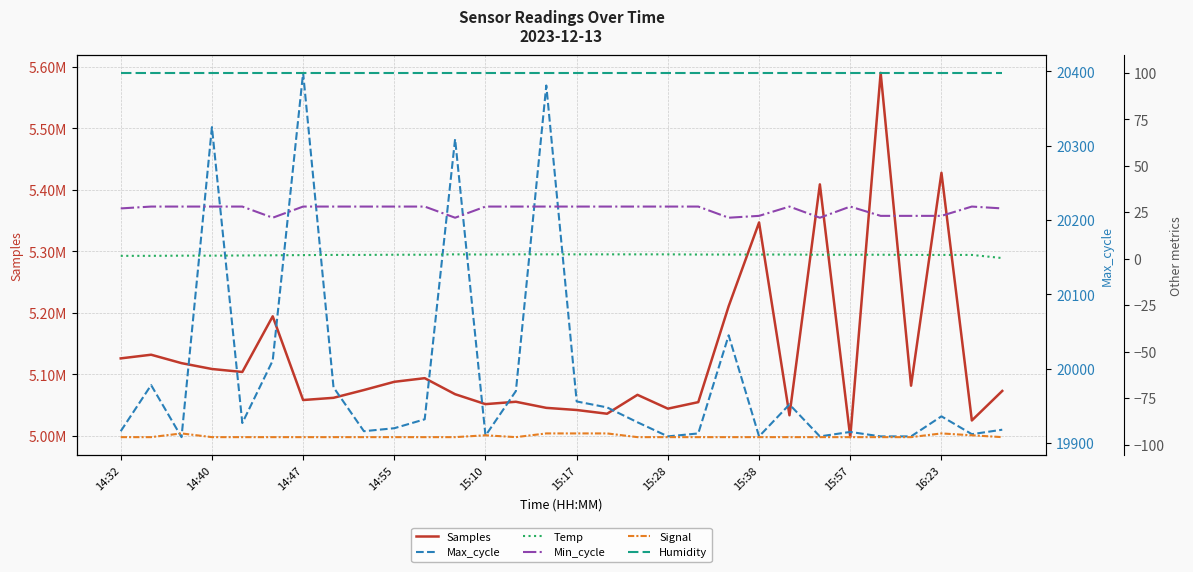

True or false: Humidity and Samples cross at least once.

False